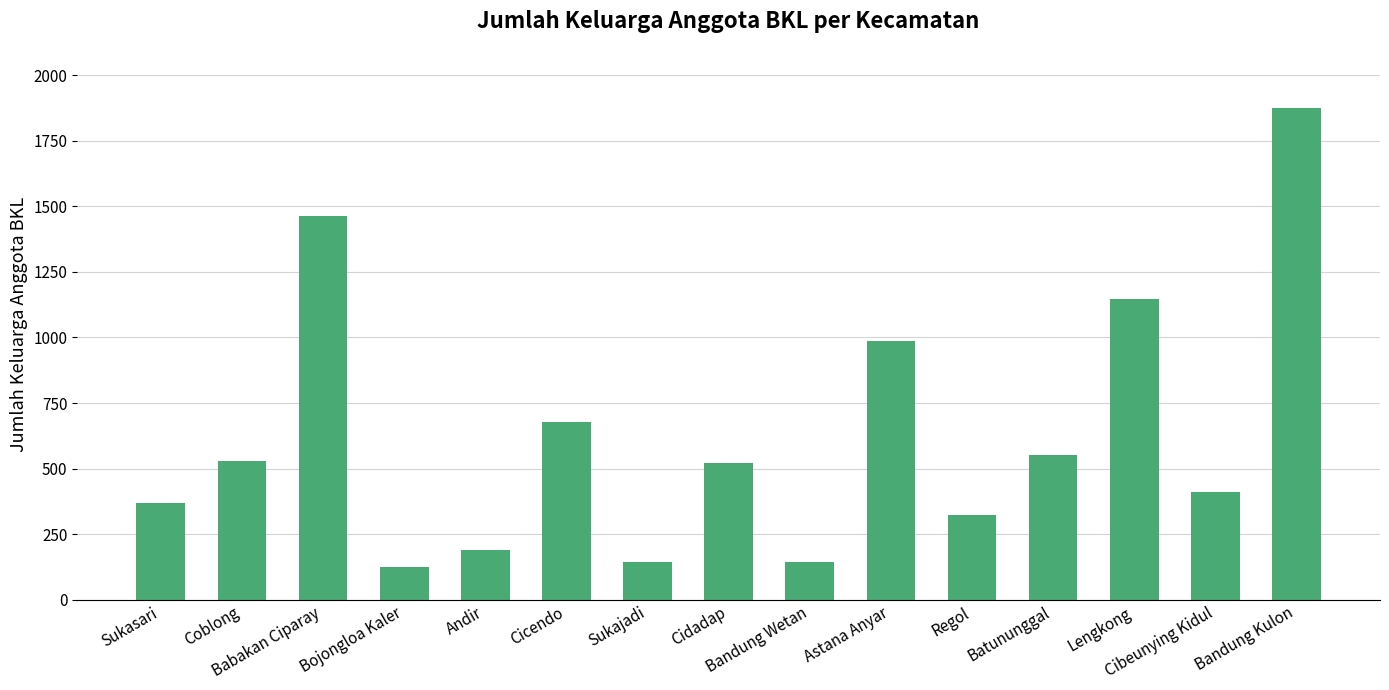

What is the average value?

631